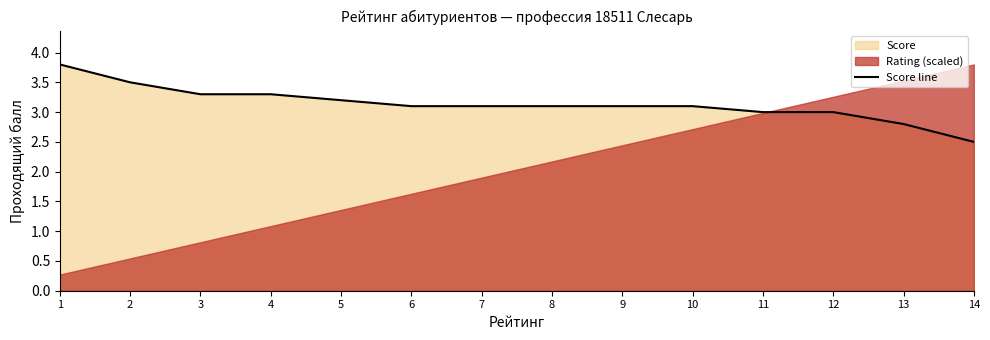

Which label corresponds to the largest value in the chart?

1